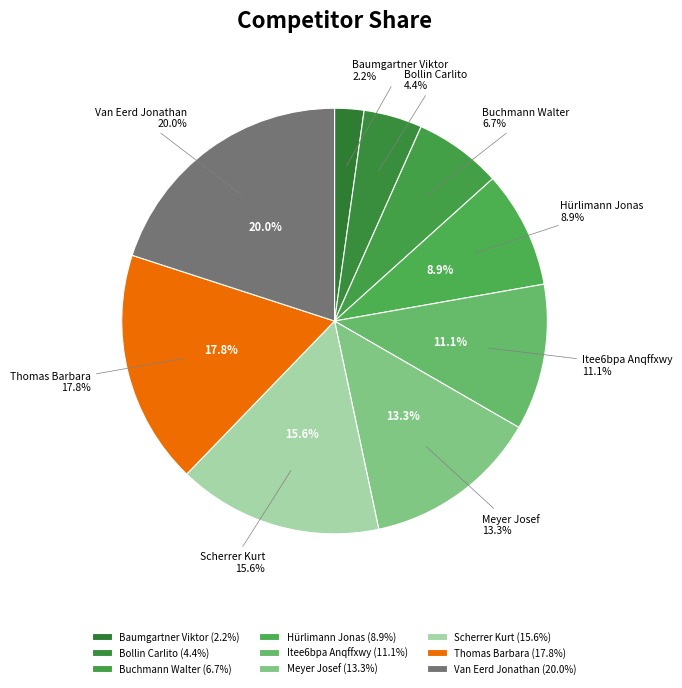

Combined, do Itee6bpa Anqffxwy and Buchmann Walter account for over 50%?

No